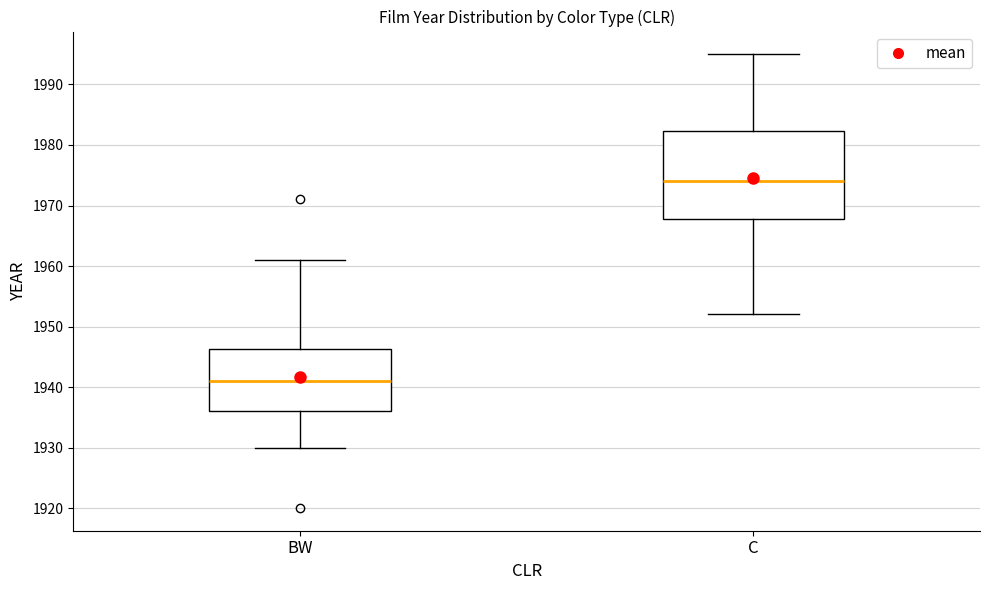

Which box has the lowest median line?

BW